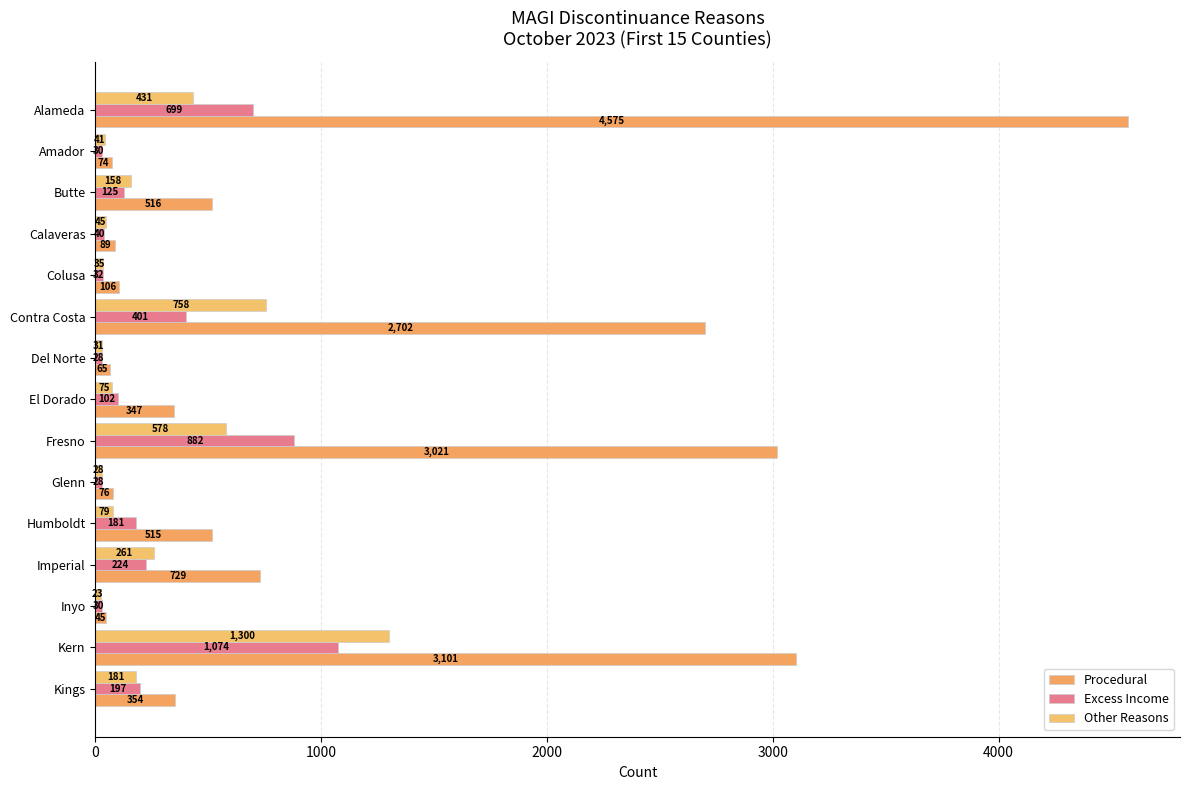

Which category has the lowest value across all series?

Inyo